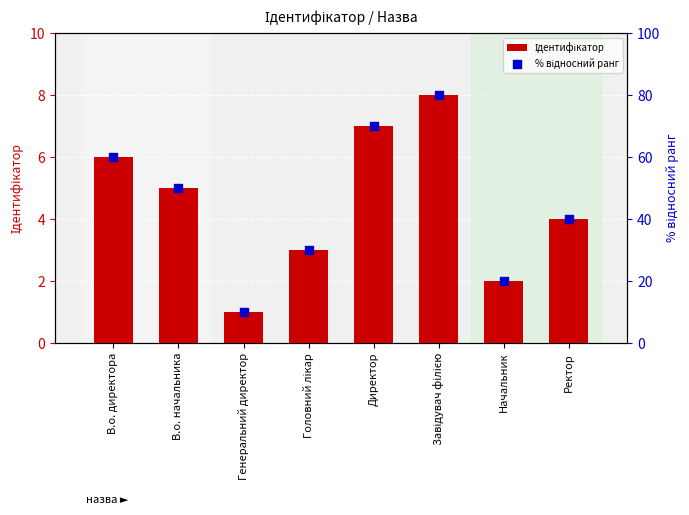

Which series has the largest Y range (max minus min)?

% відносний ранг